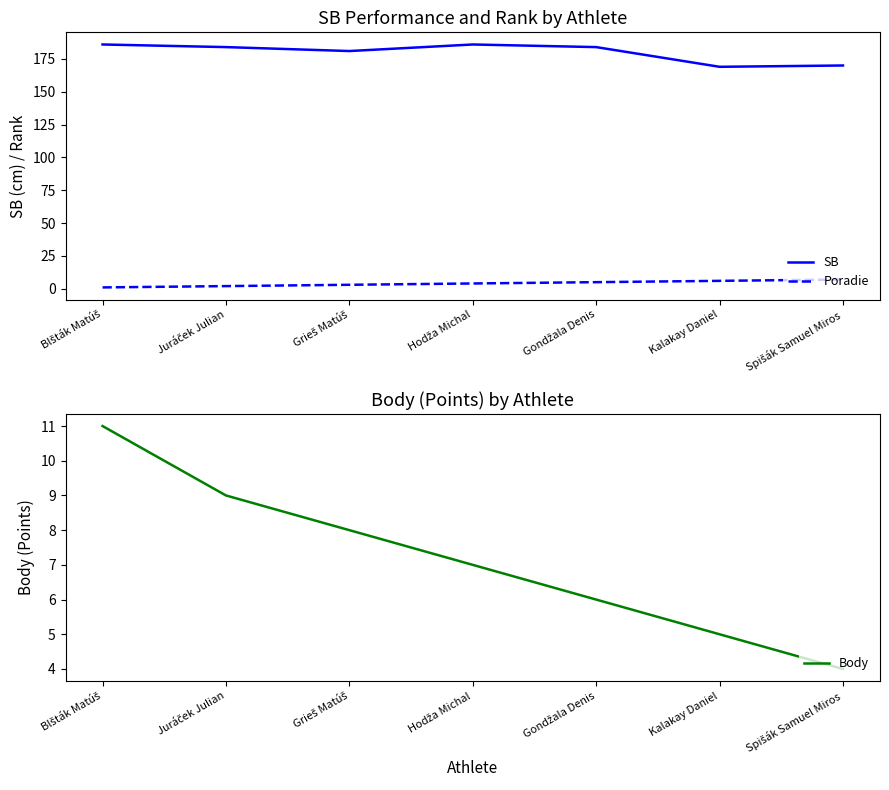

The value of SB at Grieš Matúš is 285. True or false?

False